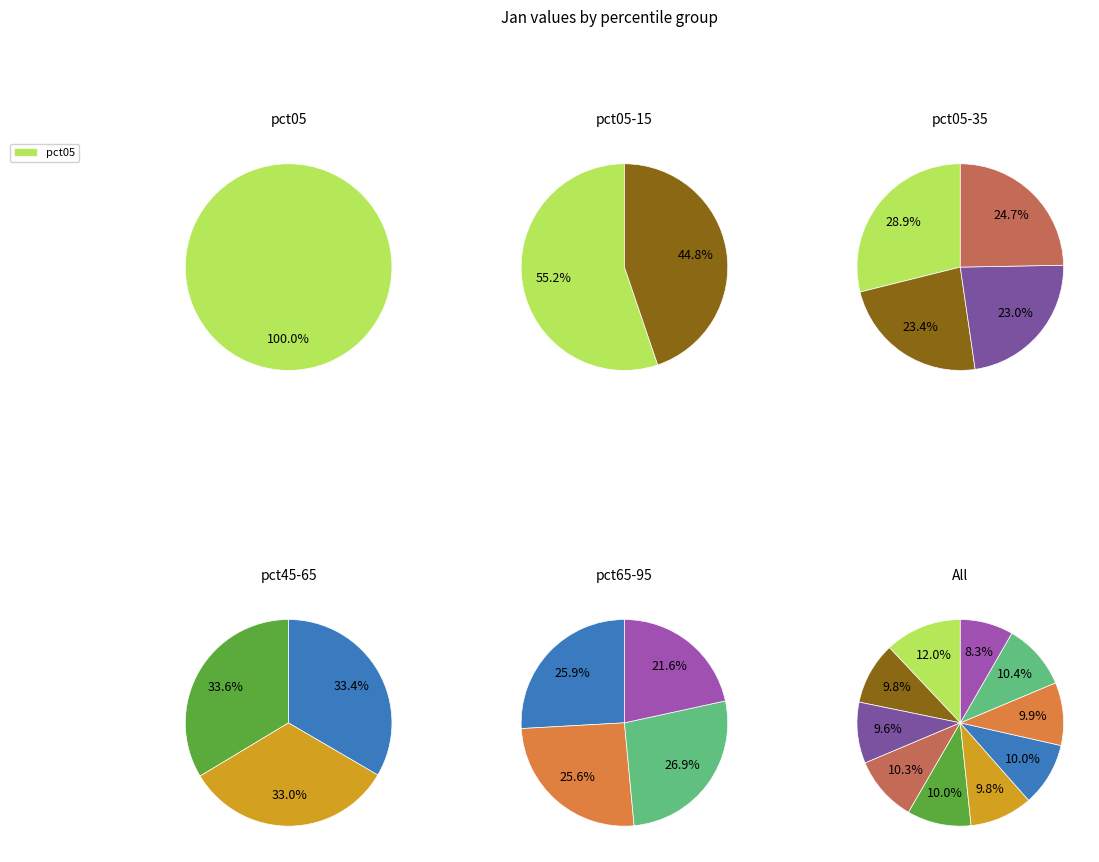

Count the number of slices in the pie.

10